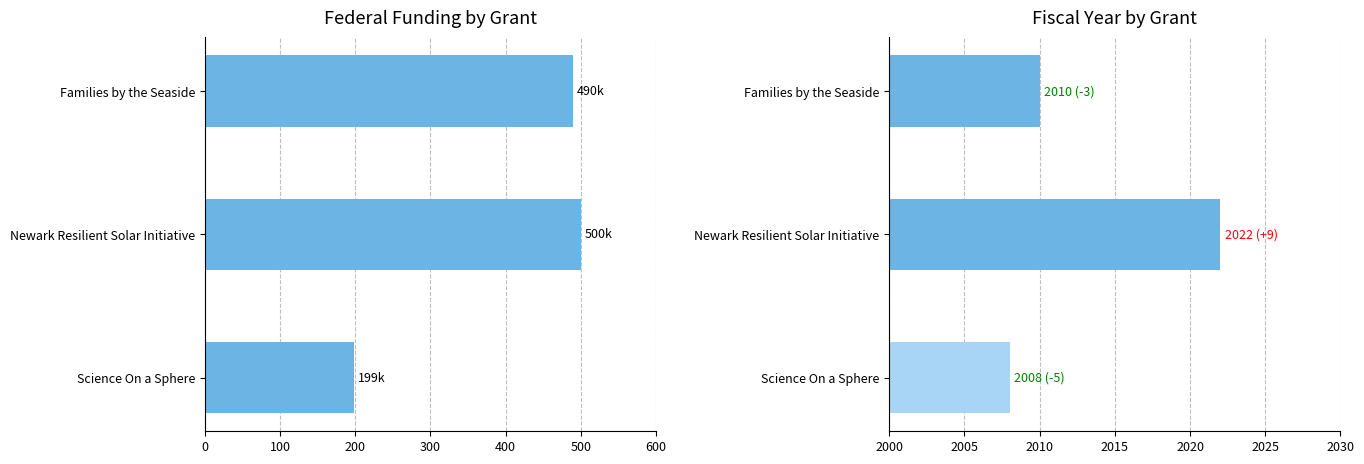

What is the lowest value of the Fiscal Year series?

2008.0